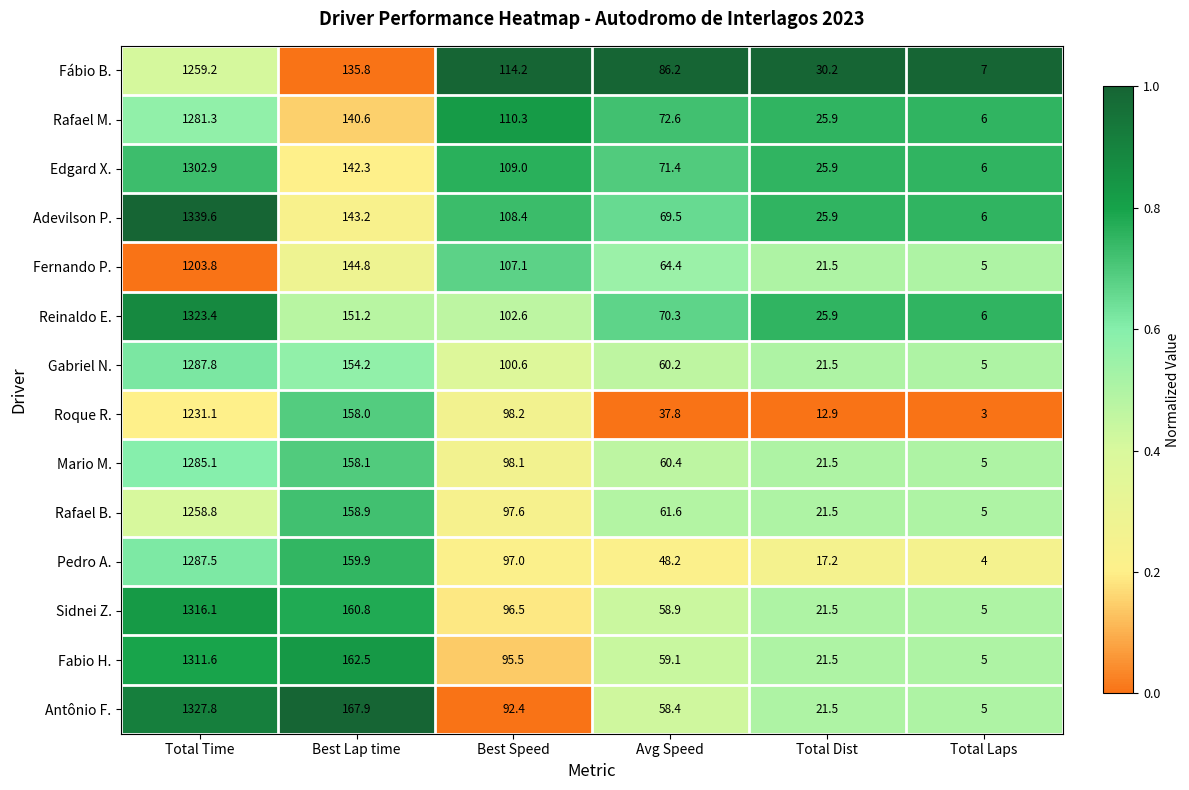

Which series has the largest range (max minus min)?

Adevilson P.